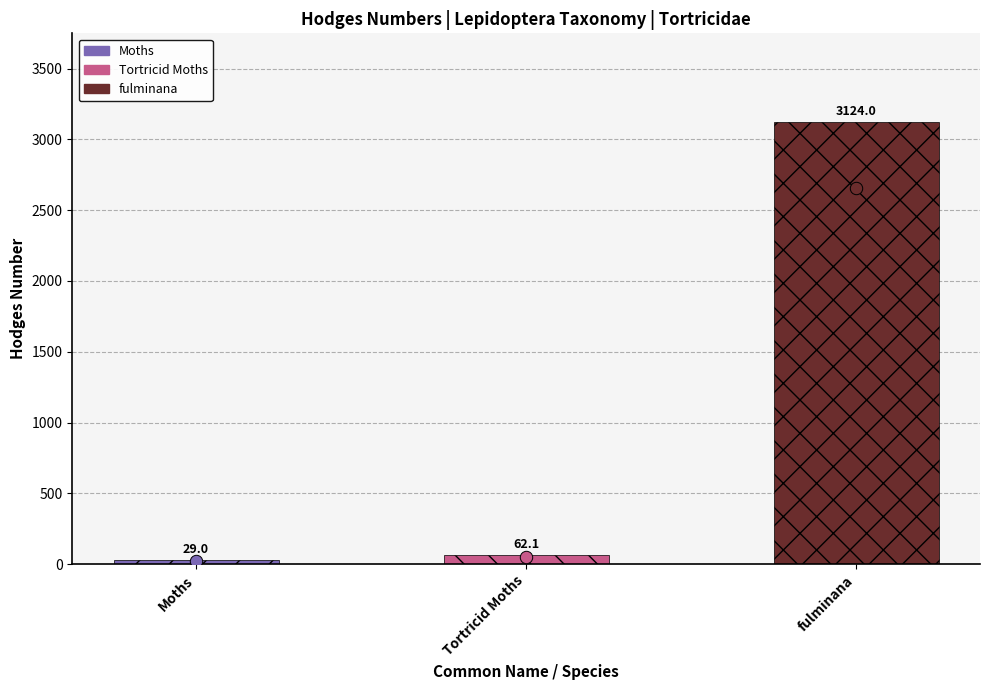

Between Tortricid Moths and fulminana, which is larger?

fulminana